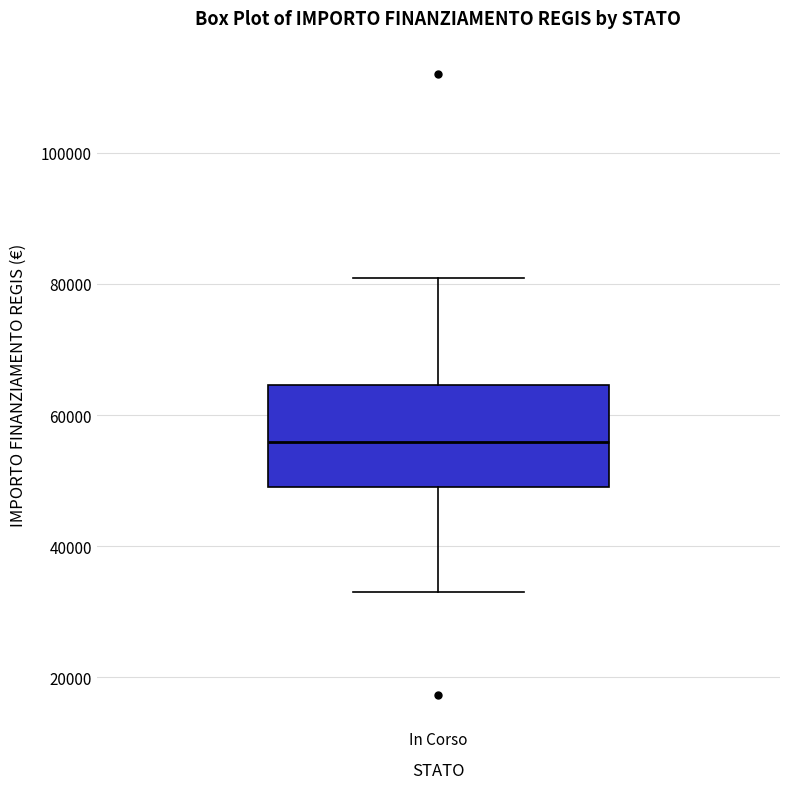

Where does the upper whisker of the box for In Corso end on the y-axis? The values are not printed on the chart, so give them approximately, as read against the axis.

80000